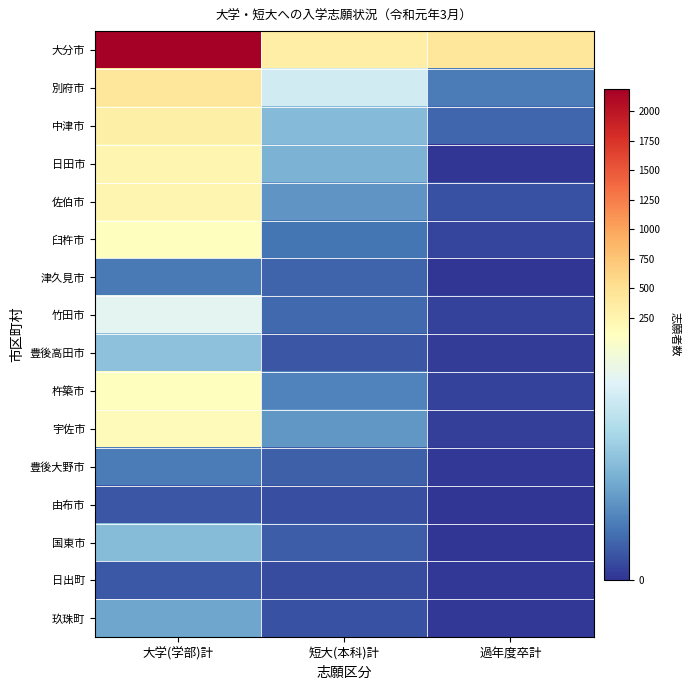

Count the number of categories in the chart.

3